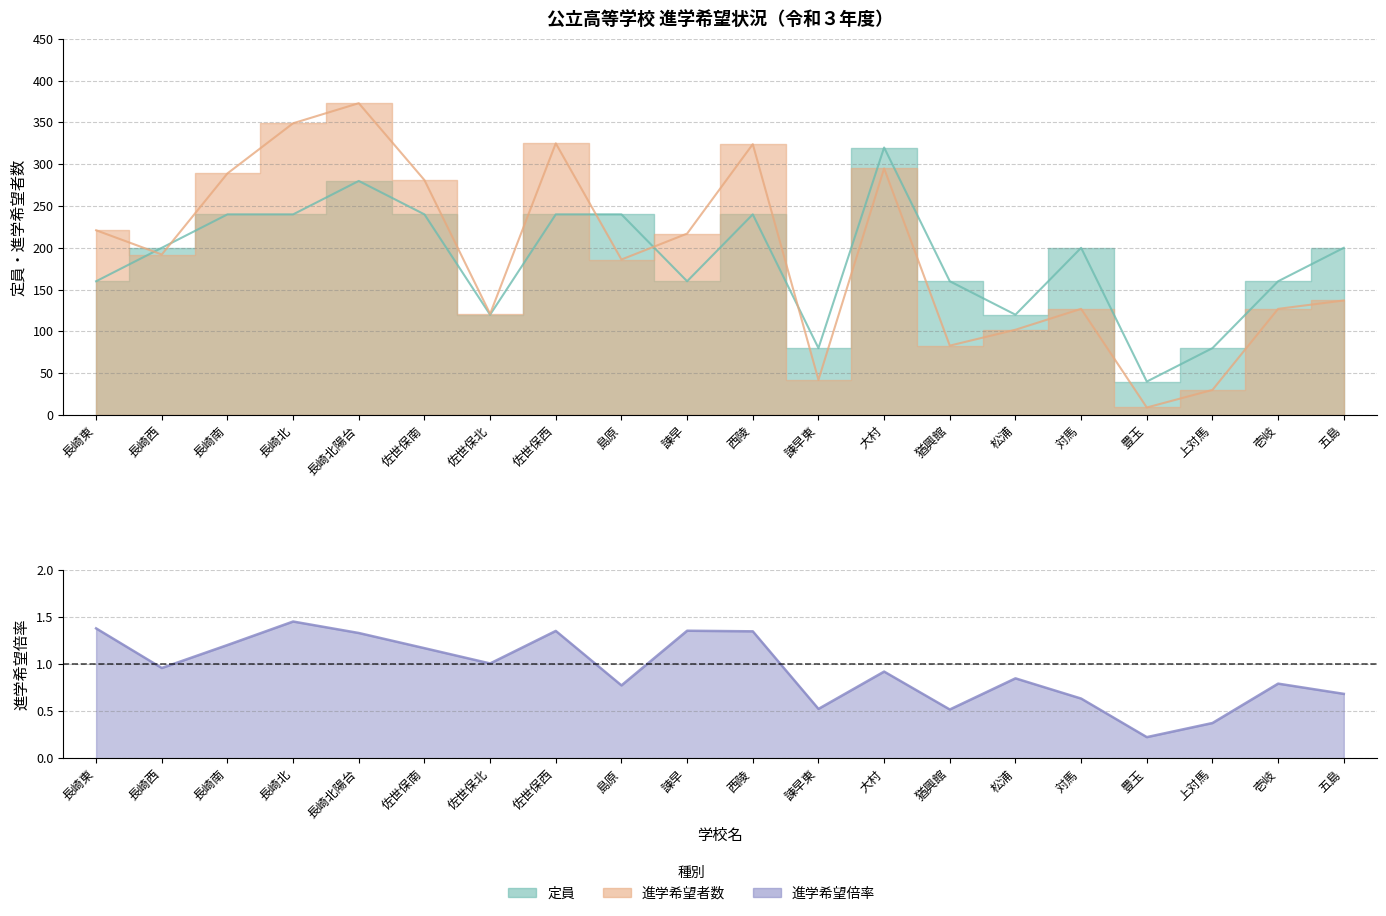

Which label corresponds to the largest value in the chart?

長崎北陽台